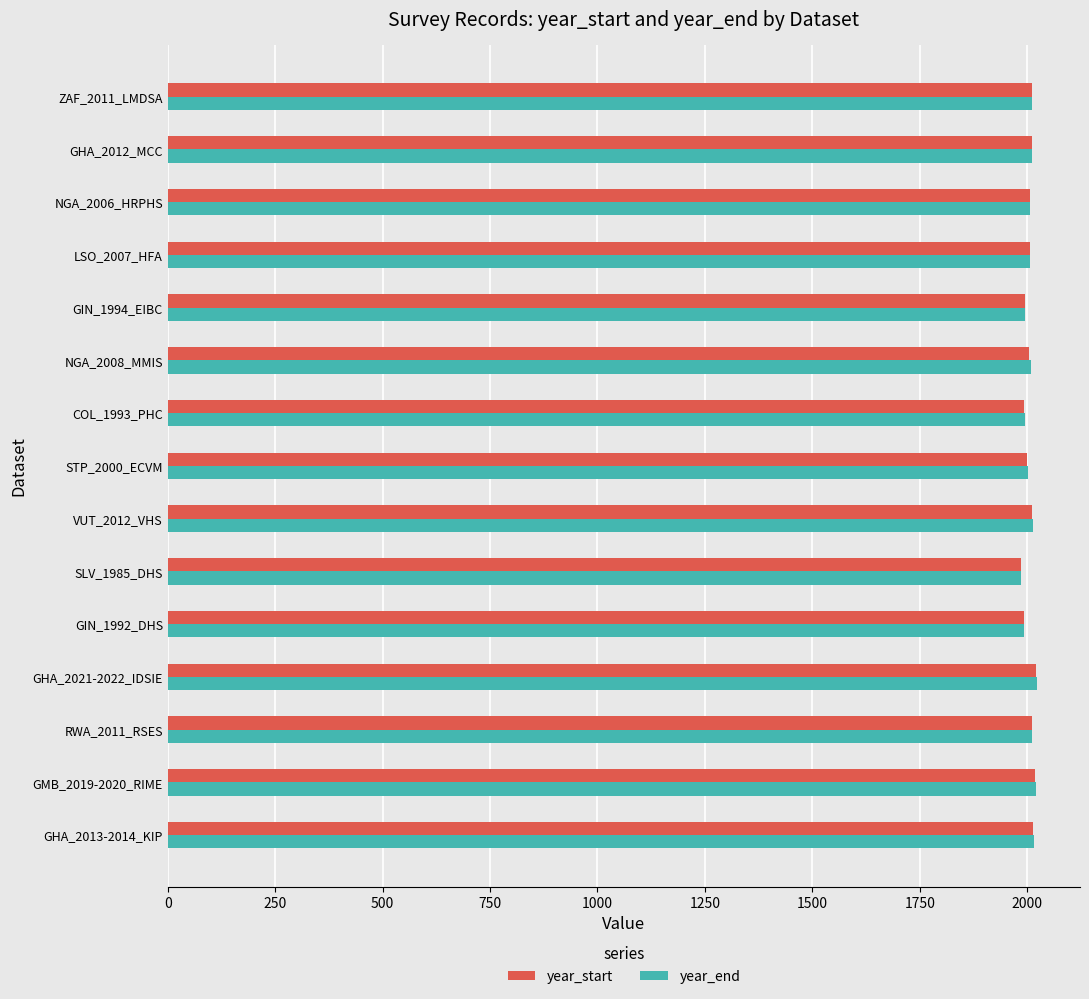

What is the sum of all year_start values?

30081